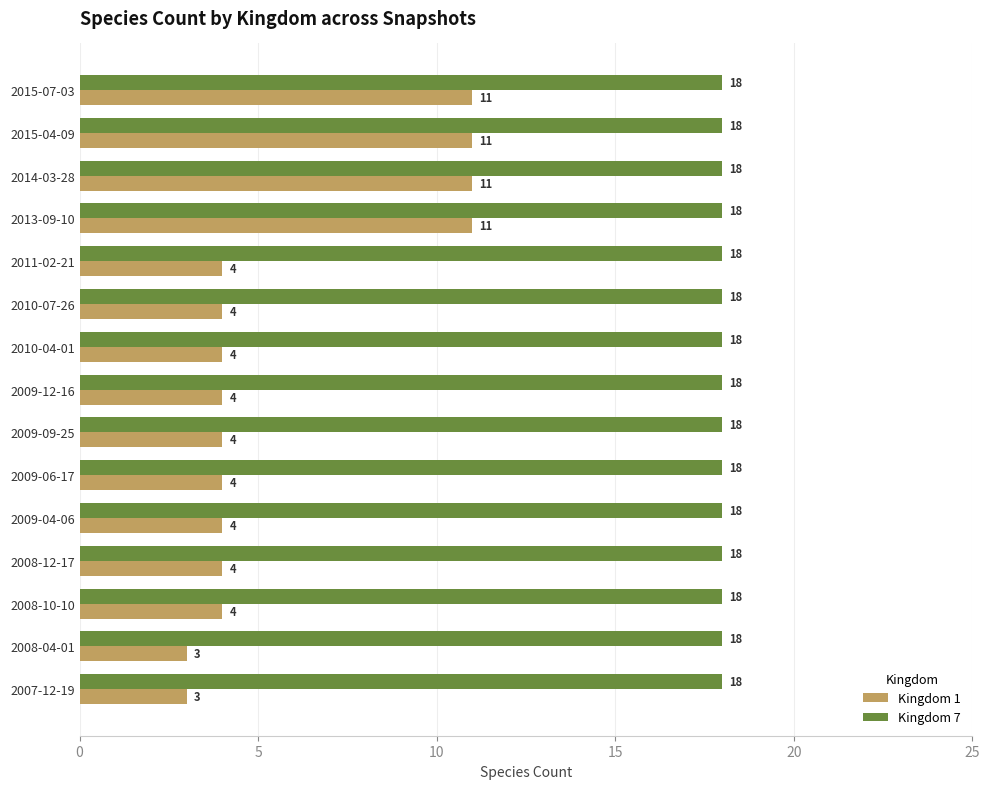

At 2007-12-19, list the series in order from smallest to largest.

Kingdom 1, Kingdom 7